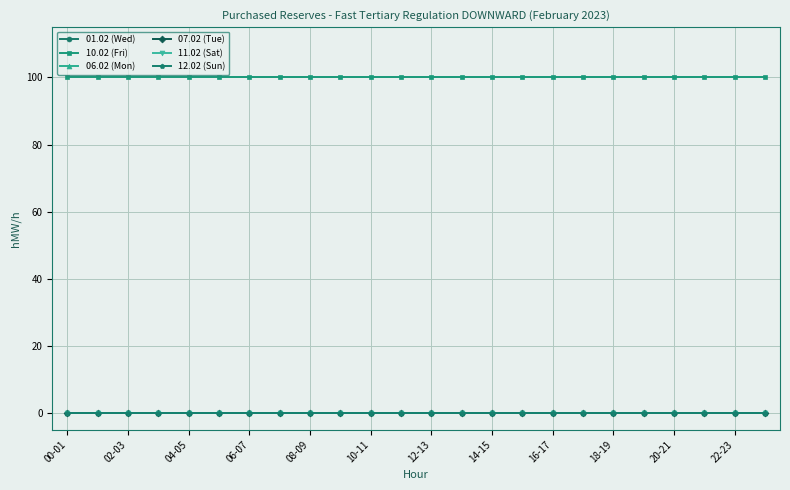

What is the label of the 9th point from the left?

08-09